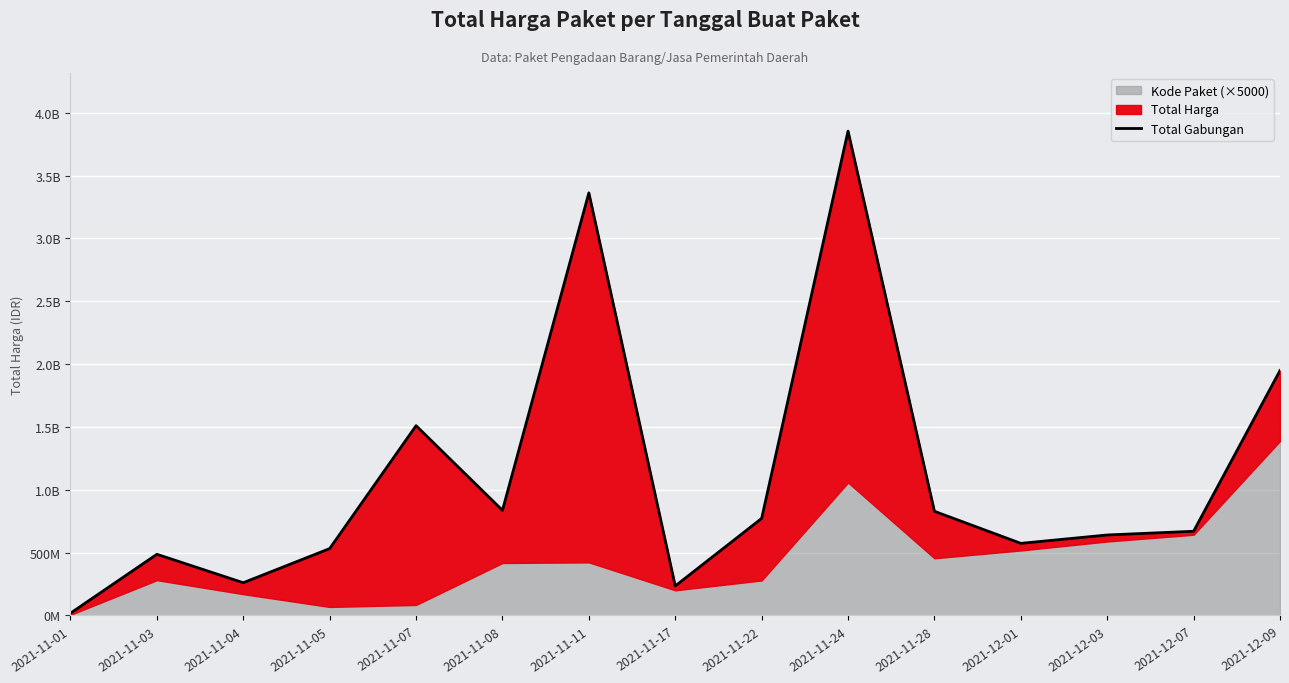

What is the value of the 3rd point from the left?

260647075